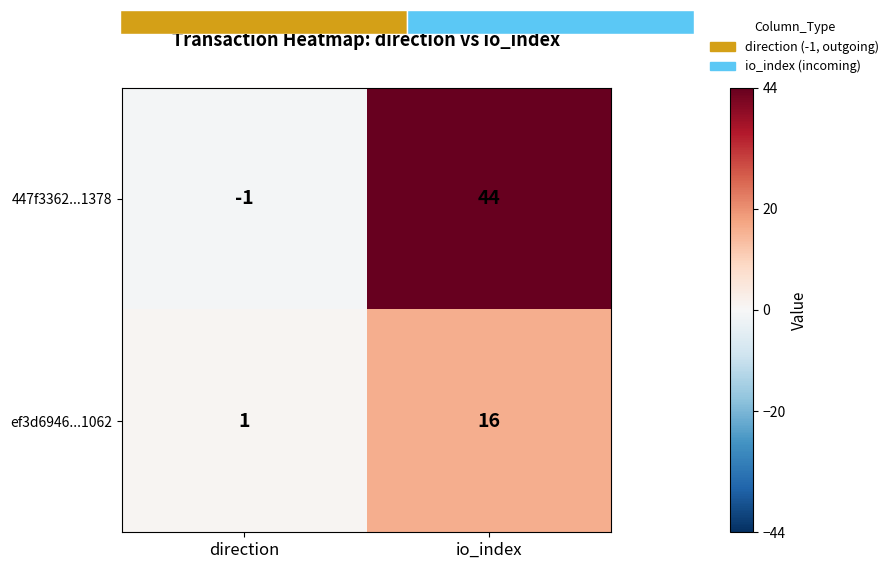

Between direction and io_index, which series saw the biggest shift?

447f3362...1378